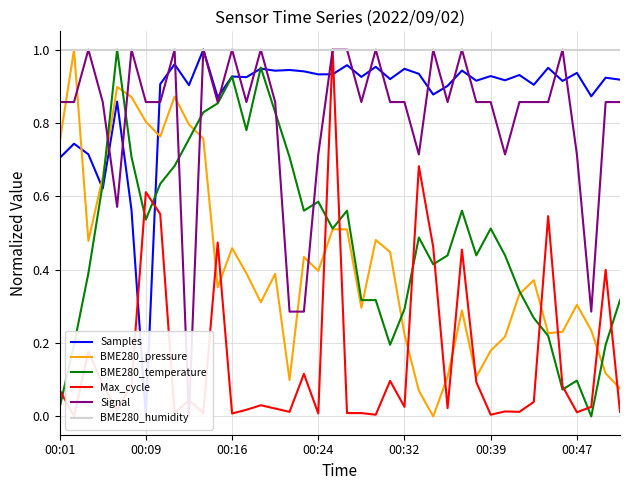

What position from the left is 00:16?

3